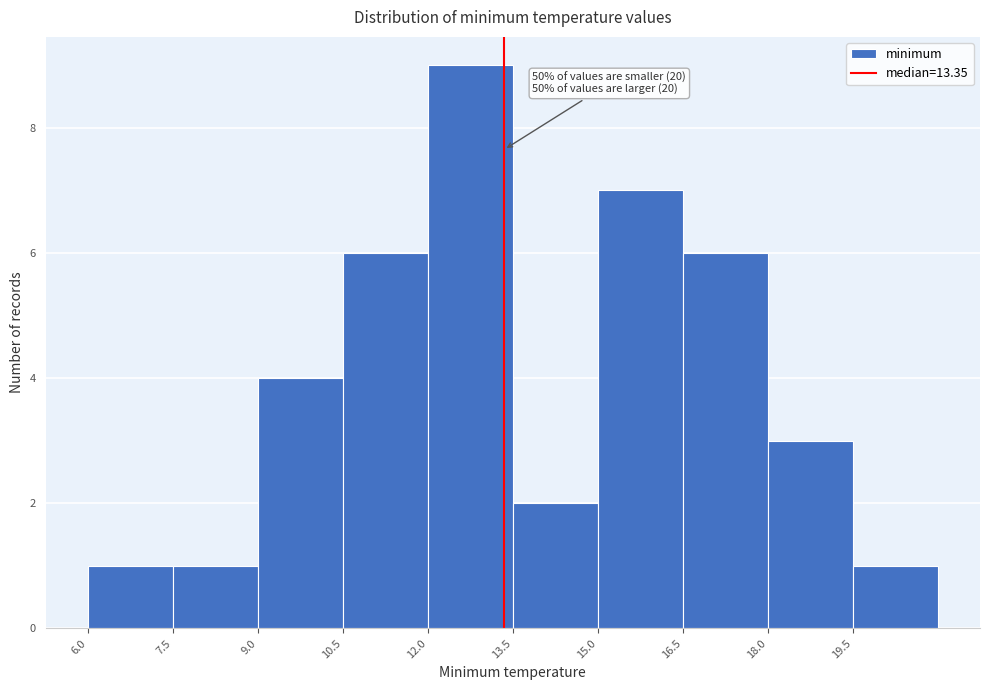

Which range on the x-axis has the tallest bar?

12.0 to 13.5